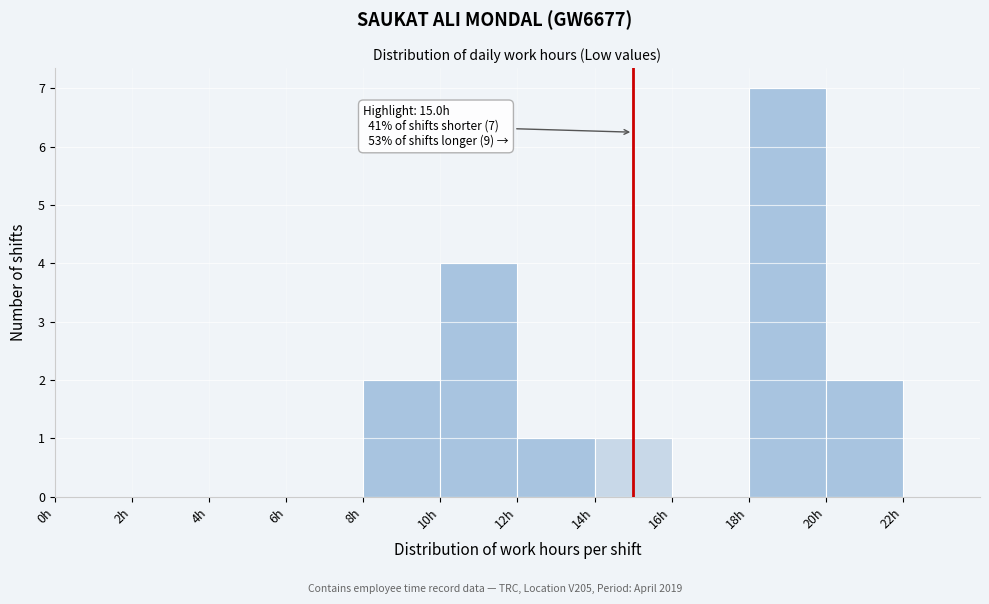

Over which range of the x-axis is the bar tallest?

18 to 20